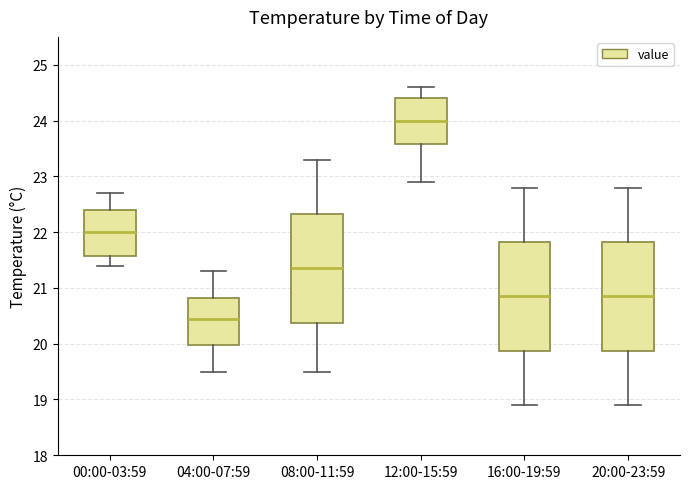

Reading left to right, transcribe this box plot: for each box, give where its median line is, the range the box spans, and where its two whiskers end, as read against the y-axis. The values are not printed on the chart, so give them approximately, as read against the axis.

00:00-03:59: median 22.0, box 21.6 to 22.4, whiskers 21.4 to 22.7
04:00-07:59: median 20.5, box 20.0 to 20.8, whiskers 19.5 to 21.3
08:00-11:59: median 21.4, box 20.4 to 22.3, whiskers 19.5 to 23.3
12:00-15:59: median 24.0, box 23.6 to 24.4, whiskers 22.9 to 24.6
16:00-19:59: median 20.9, box 19.9 to 21.8, whiskers 18.9 to 22.8
20:00-23:59: median 20.9, box 19.9 to 21.8, whiskers 18.9 to 22.8